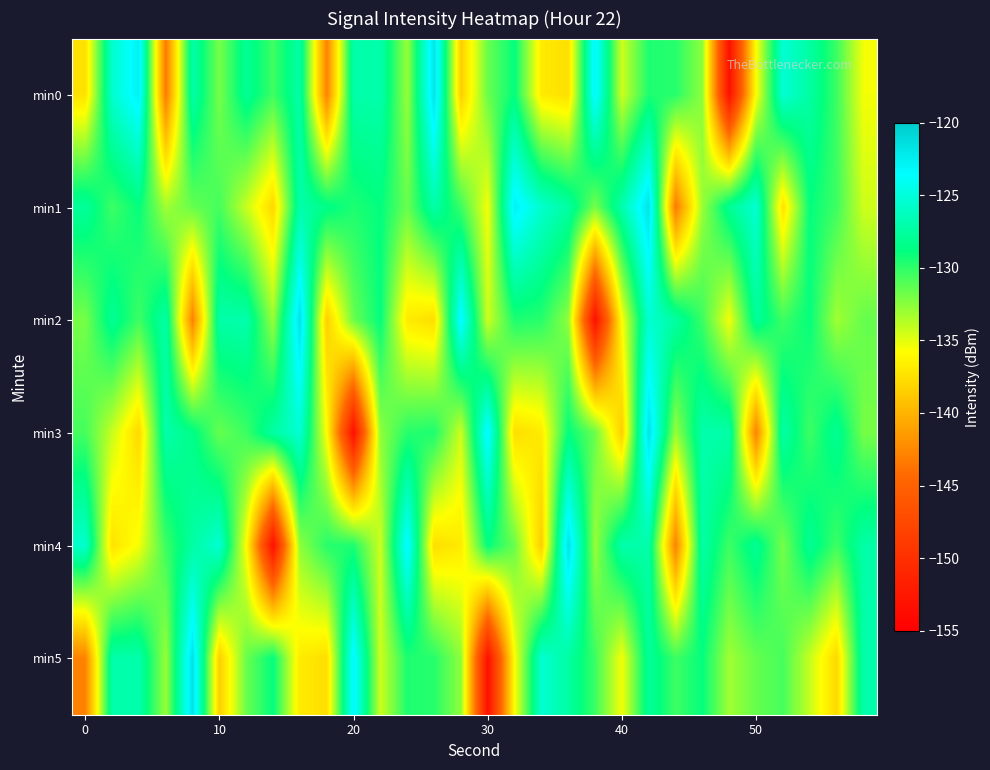

List the series in order of their peak value, highest first.

min0, min1, min2, min3, min4, min5